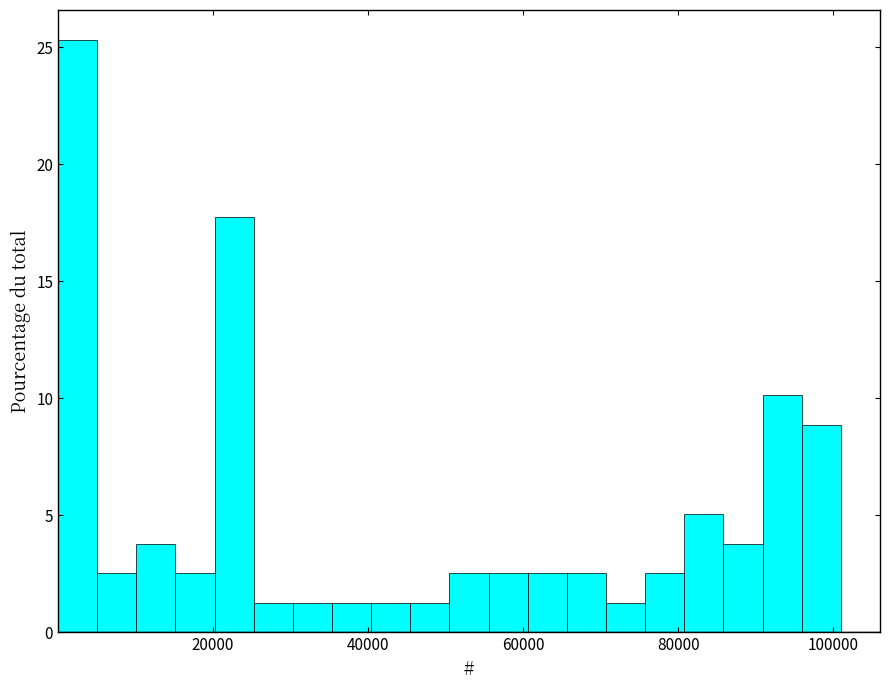

Read against the x-axis, roughly where is the centre of the tallest bar?

2000